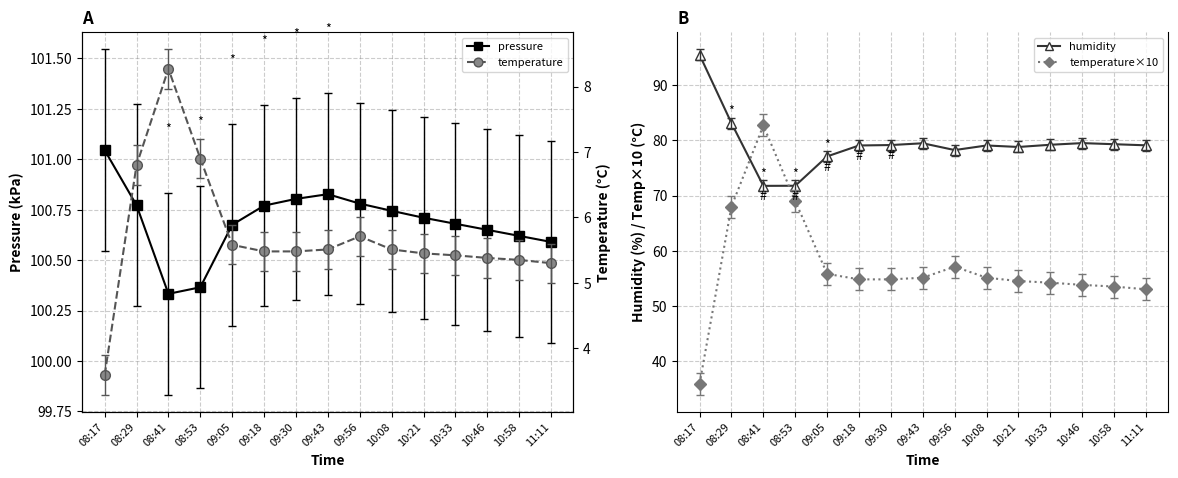

How many lines are shown in the chart?

4